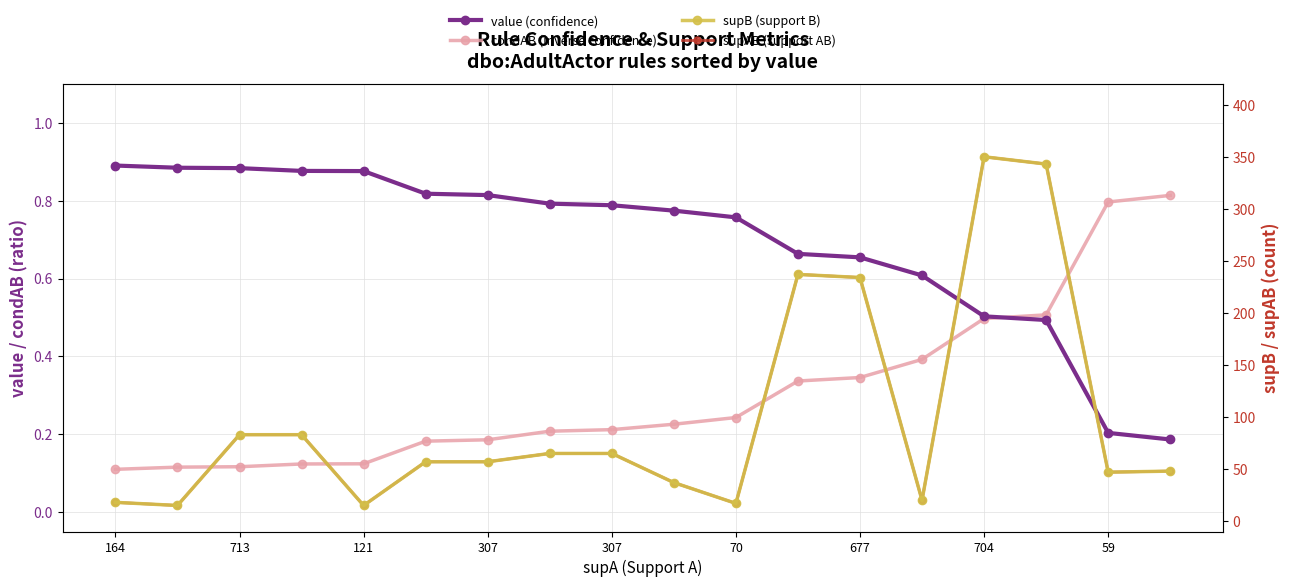

What is the label of the 4th point from the left?

307